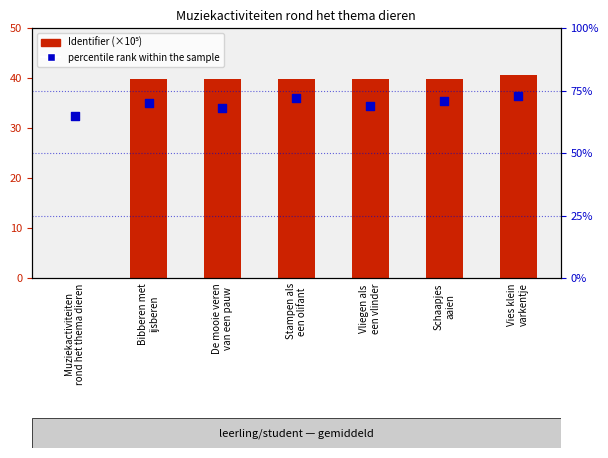

At how many categories does at least one series exceed 21?

7